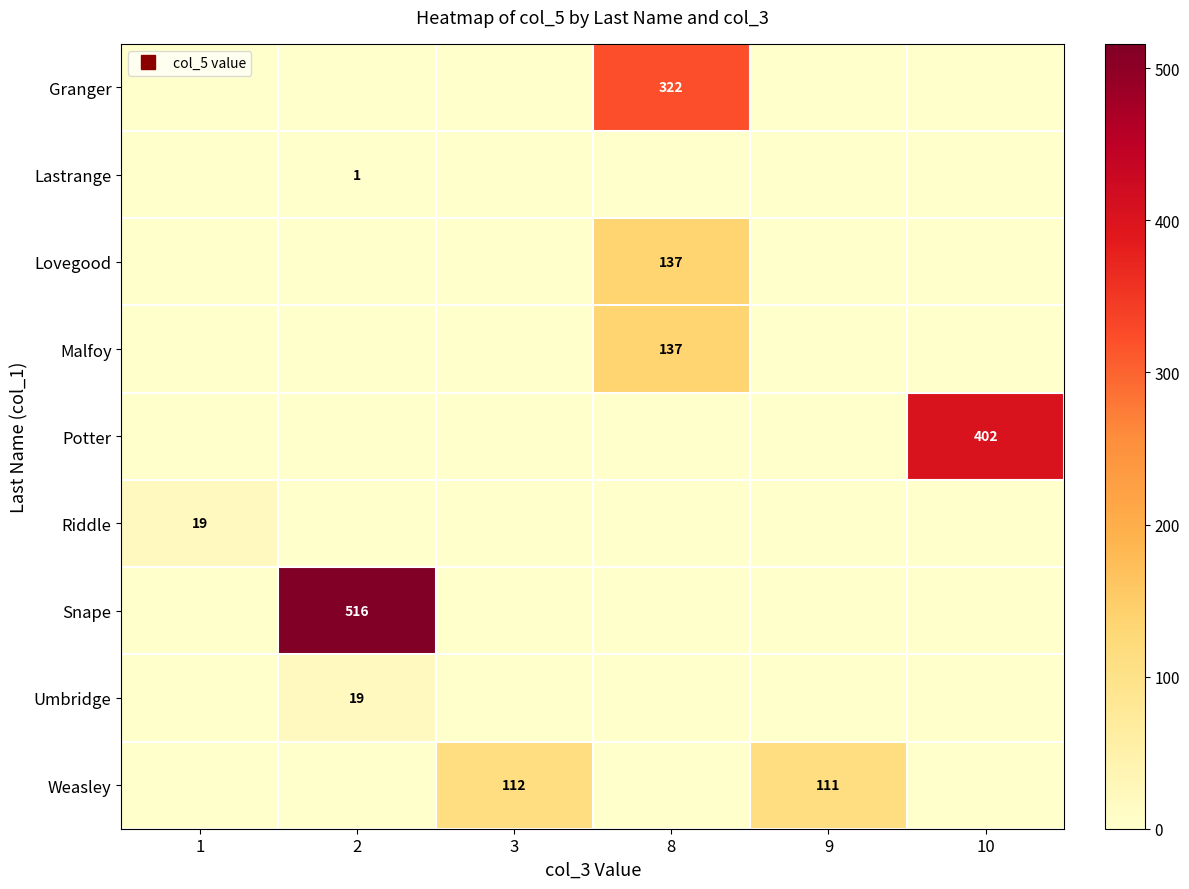

What value does the Riddle series have at 1?

19